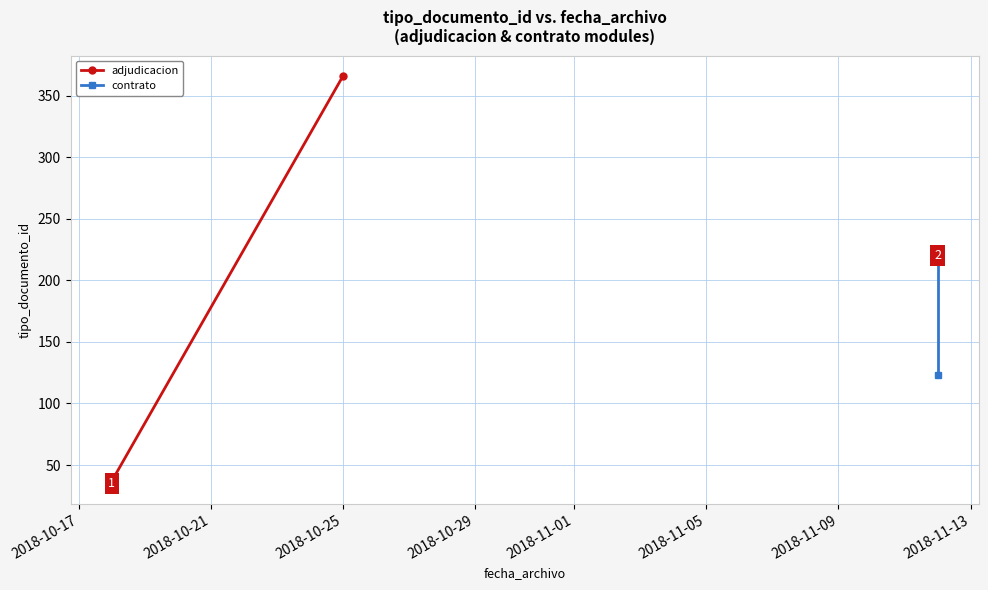

Which has a higher value, 2018-11-12 or 2018-10-25?

2018-10-25